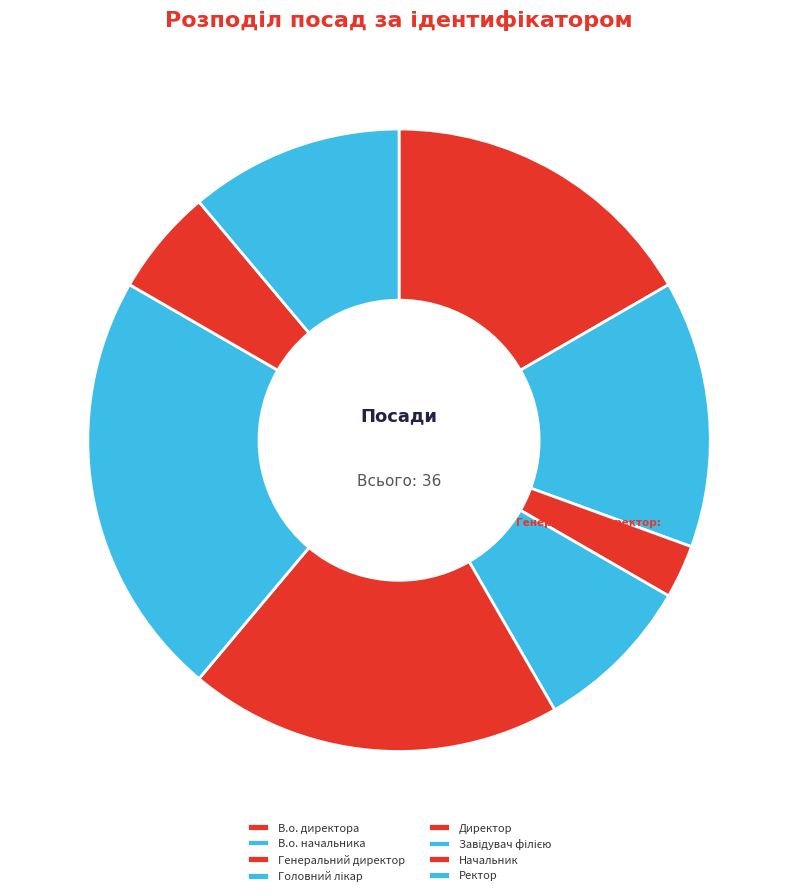

Which category has the smallest portion of the pie?

Генеральний директор